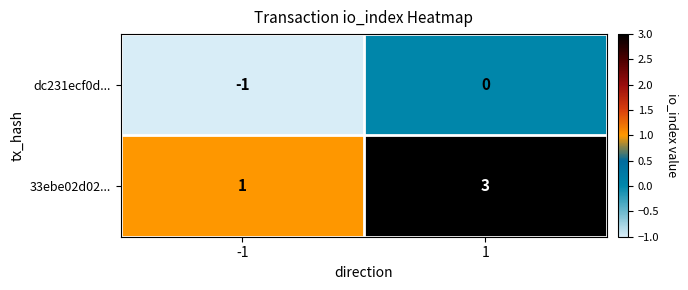

The dc231ecf0d... series shows -1 at -1. True or false?

True